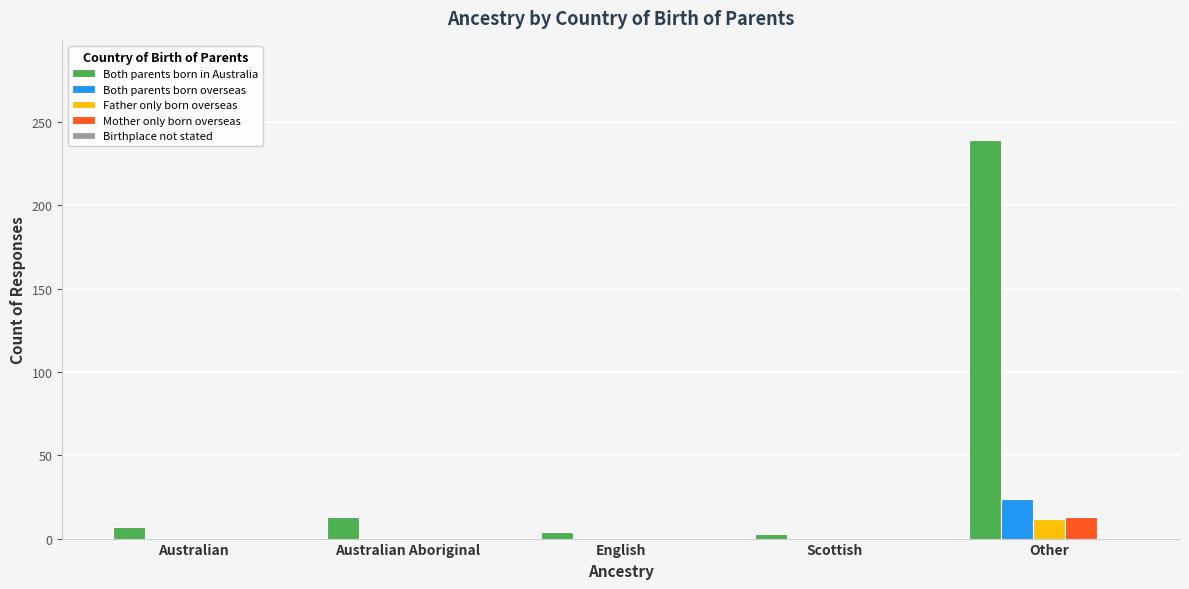

Which category has the highest value across all series?

Other